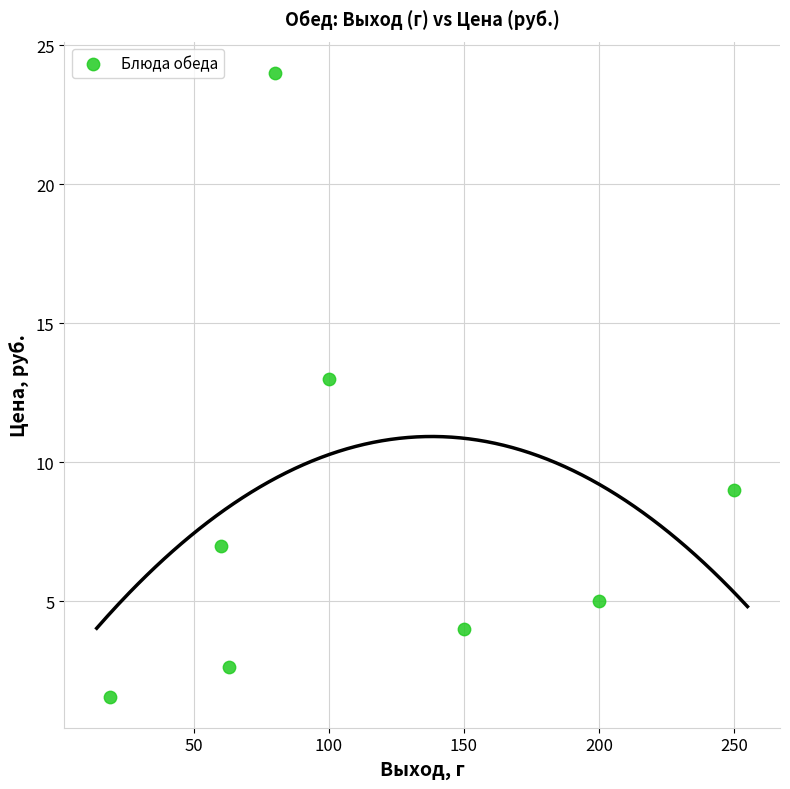

What is the range of X values (max minus min)?

231.0